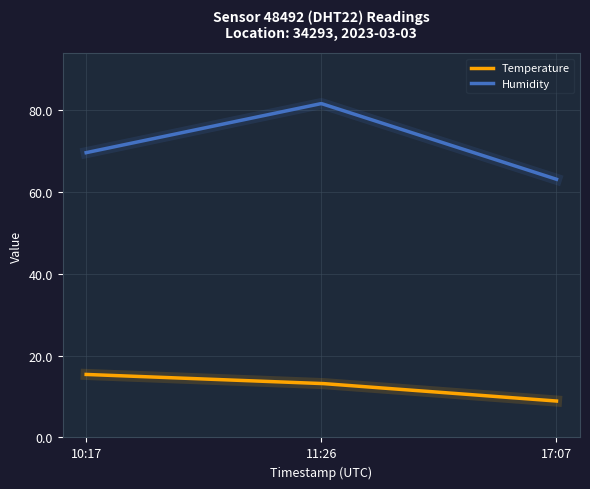

Which series has the largest total across all categories?

Humidity